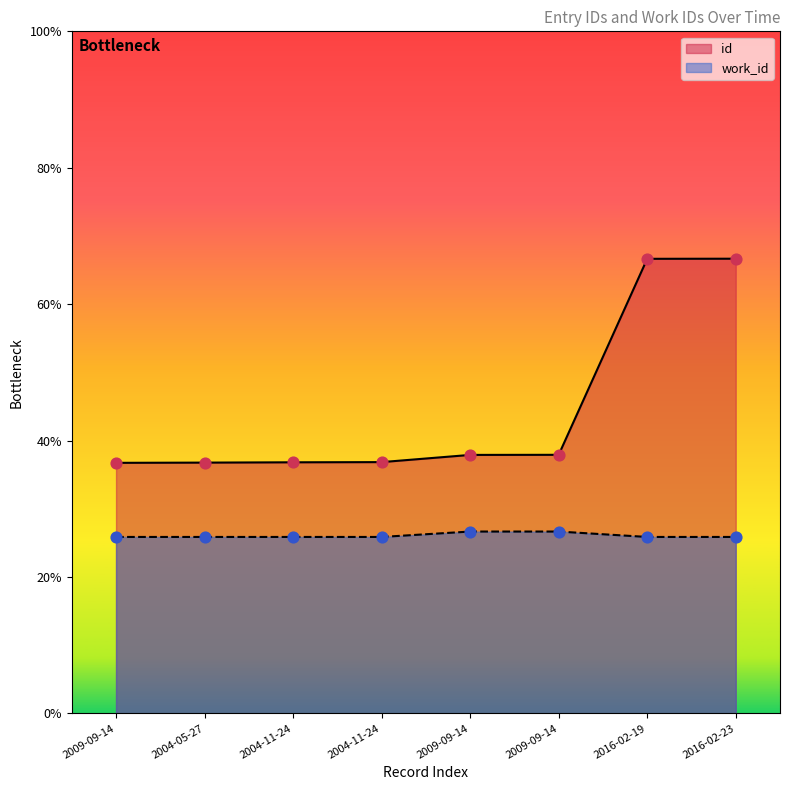

Which series has the largest Y range (max minus min)?

id